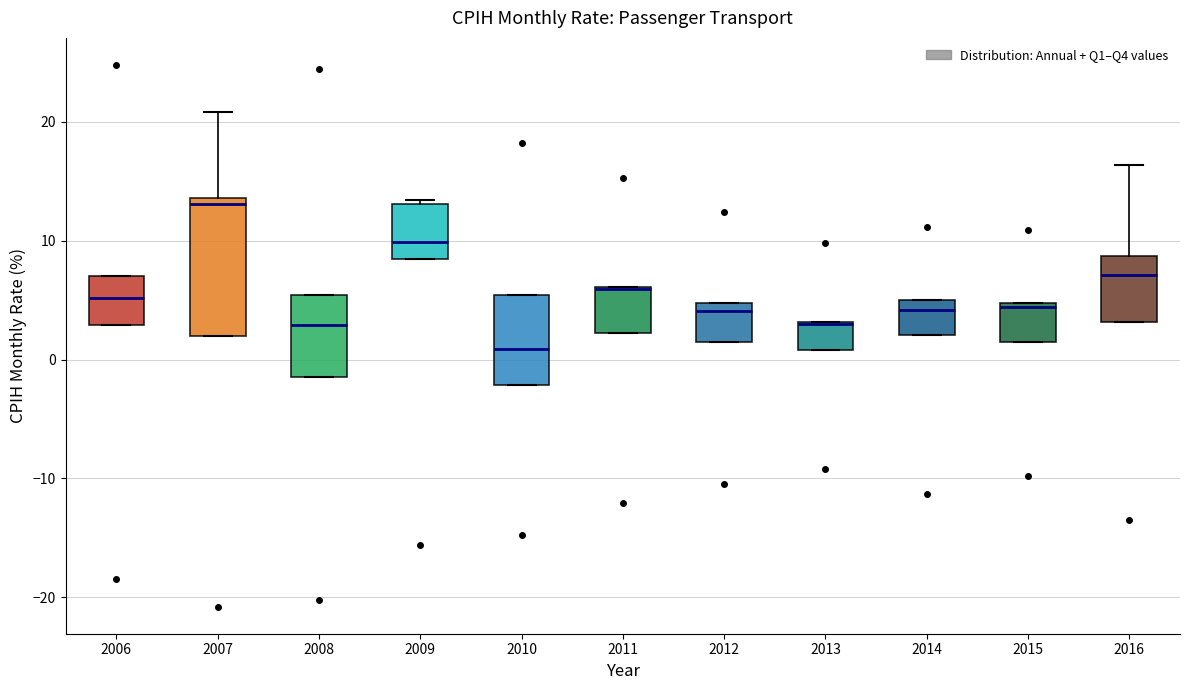

Which box is the tallest, from its lower edge to its upper edge?

2007